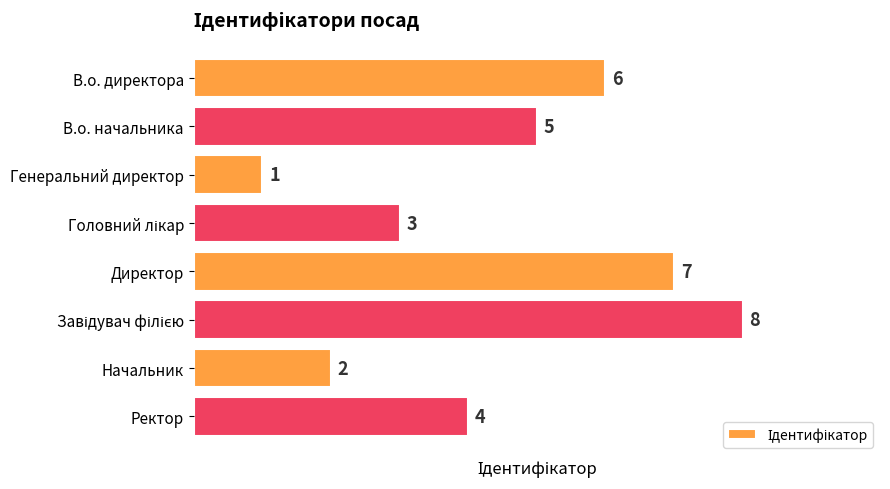

What is the greatest value displayed?

8